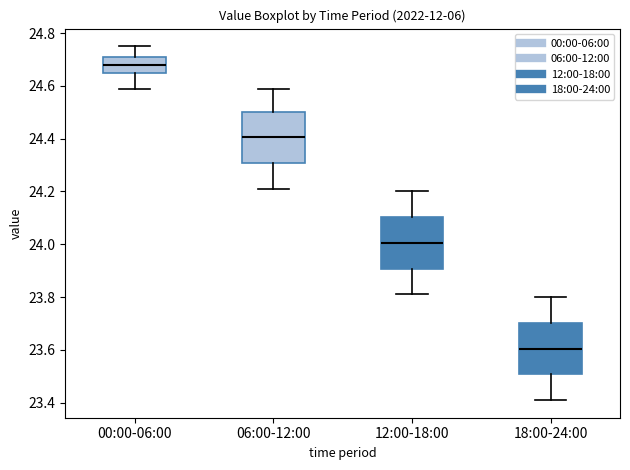

Reading left to right, transcribe this box plot: for each box, give where its median line is, the range the box spans, and where its two whiskers end, as read against the y-axis. The values are not printed on the chart, so give them approximately, as read against the axis.

00:00-06:00: median 24.68, box 24.66 to 24.72, whiskers 24.60 to 24.76
06:00-12:00: median 24.40, box 24.30 to 24.50, whiskers 24.22 to 24.60
12:00-18:00: median 24.00, box 23.90 to 24.10, whiskers 23.82 to 24.20
18:00-24:00: median 23.60, box 23.50 to 23.70, whiskers 23.42 to 23.80